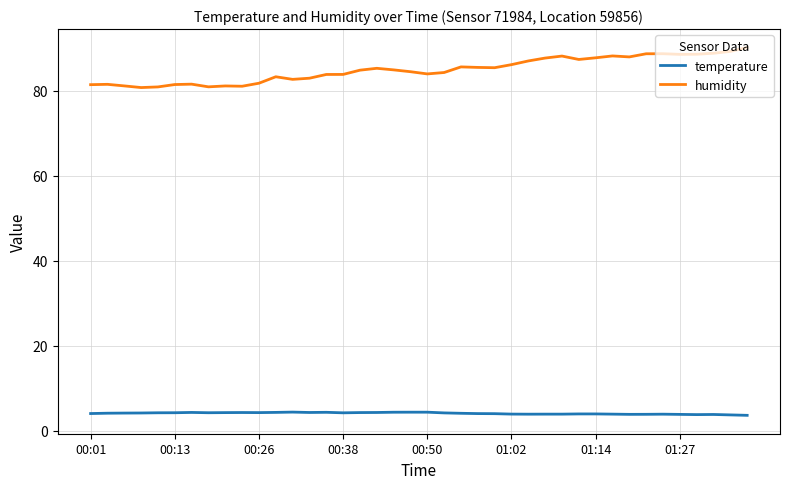

Which series has the largest total across all categories?

humidity